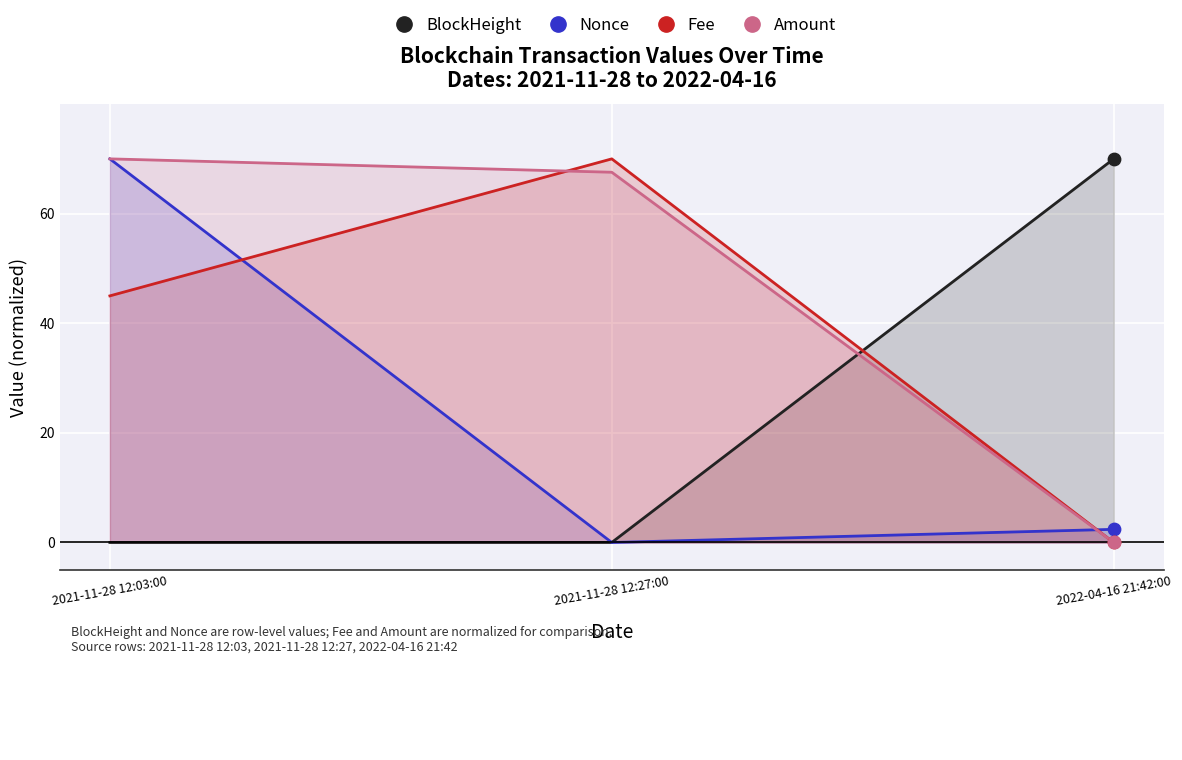

What are all the series names shown in the legend?

BlockHeight, Nonce, Fee, Amount